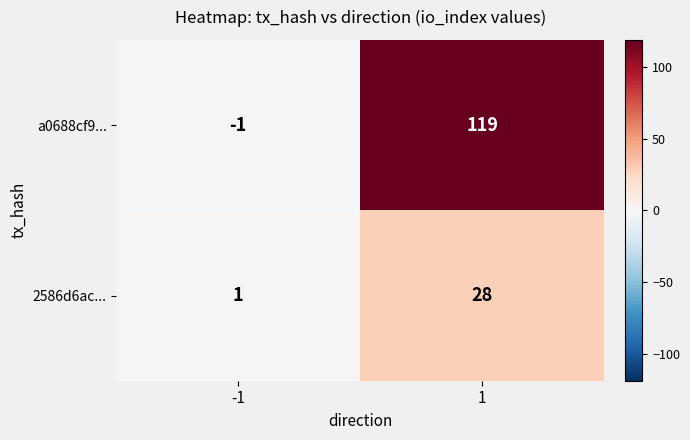

Reading right to left, transcribe all the data shown in this chart.

a0688cf9...: 119	-1
2586d6ac...: 28	1